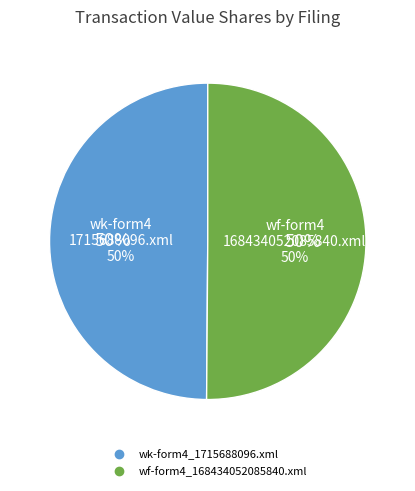

To the nearest percent, what is the average slice percentage?

50%